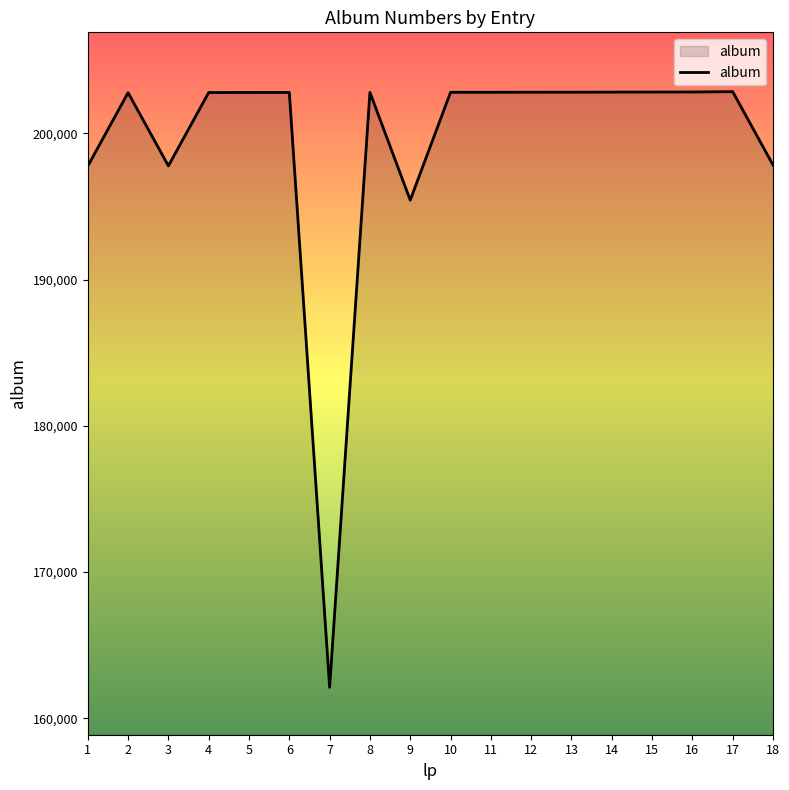

The chart shows a value of 202815 at 13. True or false?

True